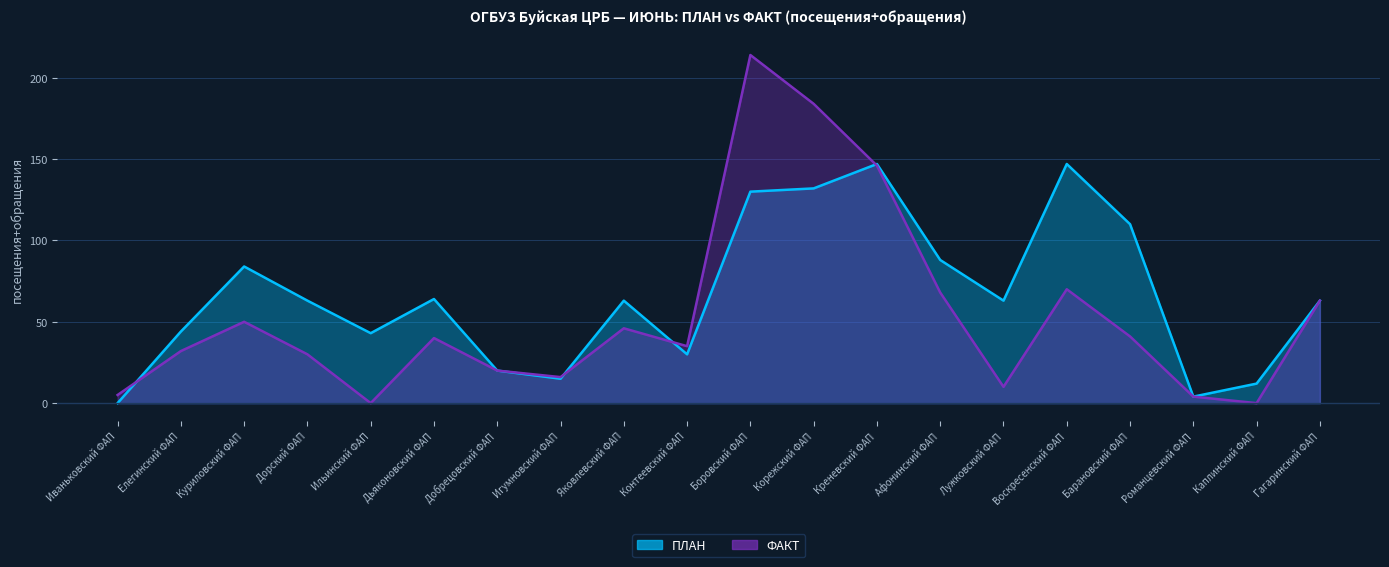

What is the value of the ПЛАН point at the 3rd from the left?

84